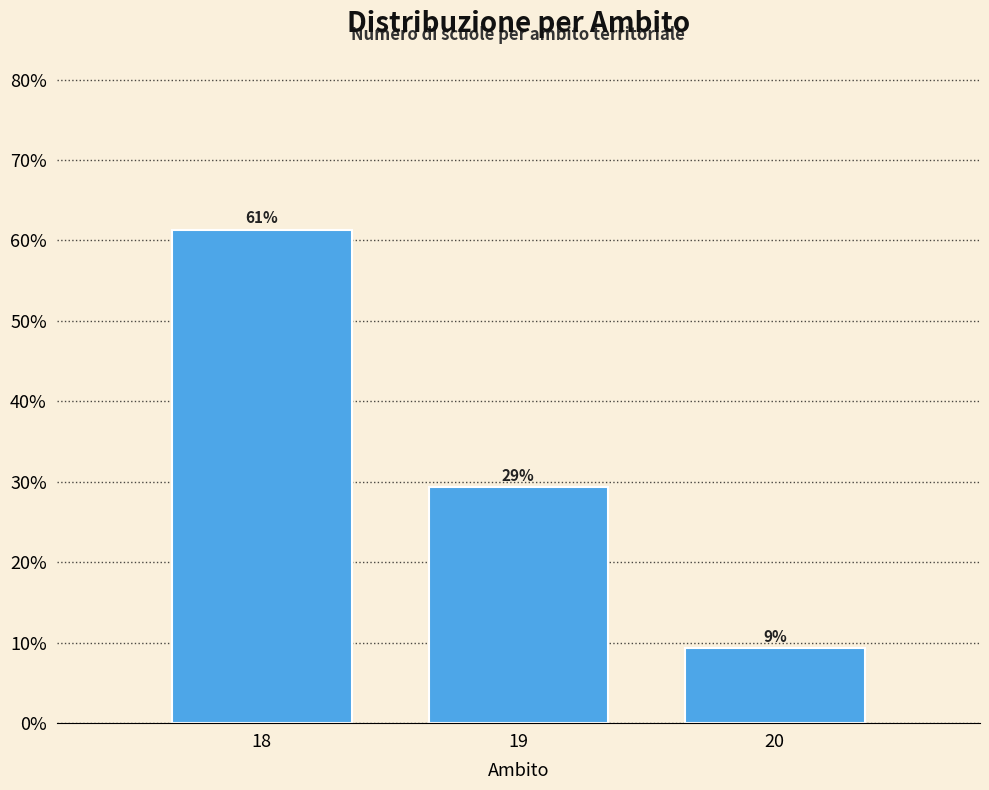

Does the chart contain any negative values?

No